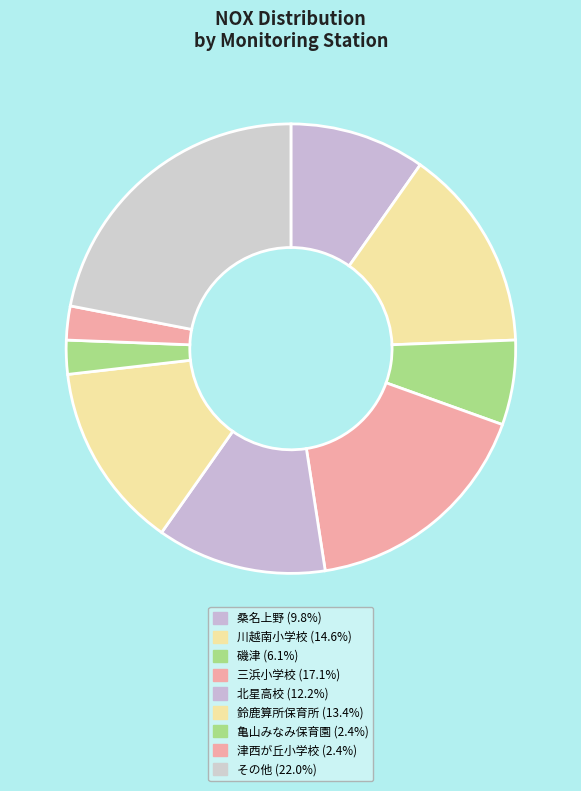

How many segments does this pie chart have?

9